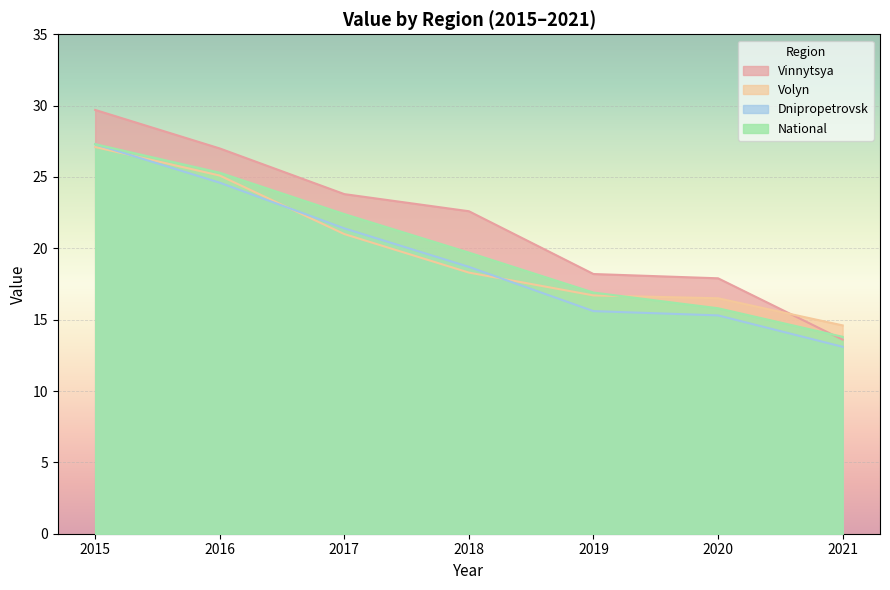

Does the chart display data point markers on the line(s)?

No